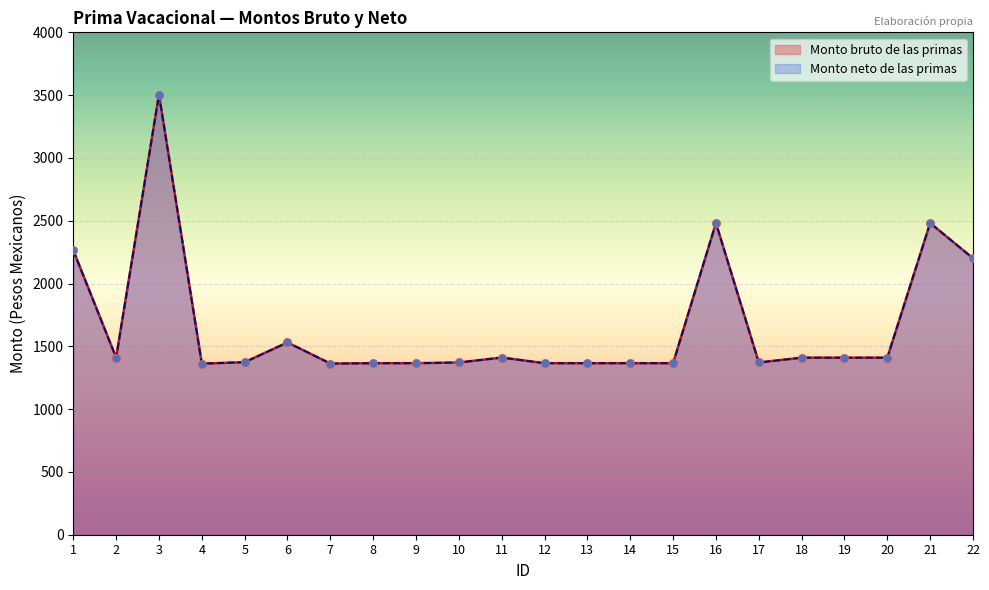

Which series reaches the maximum Y coordinate?

Monto bruto de las primas